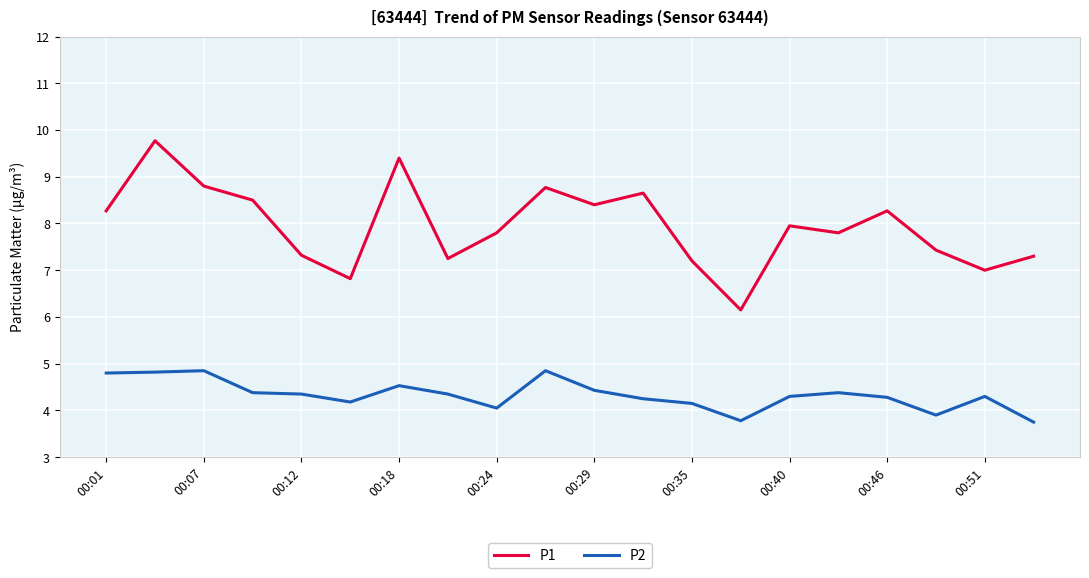

Which series has the widest spread of values?

P1